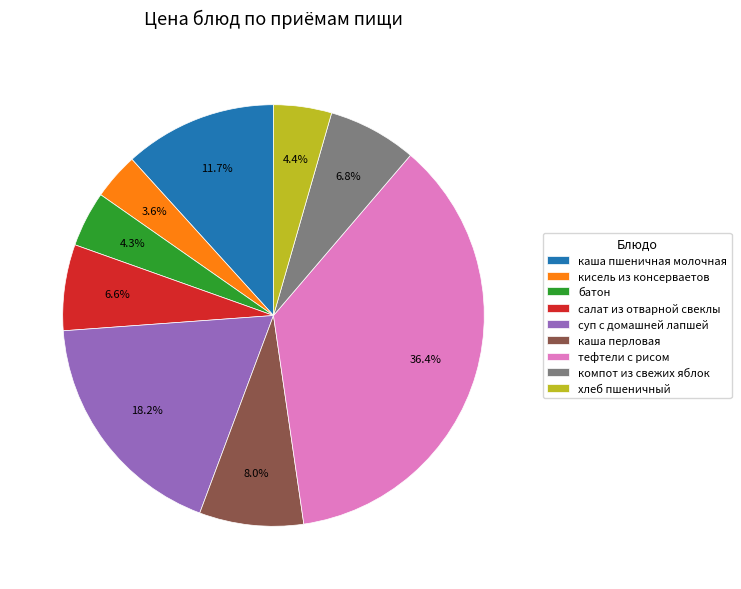

Is суп с домашней лапшей the majority of the pie?

No